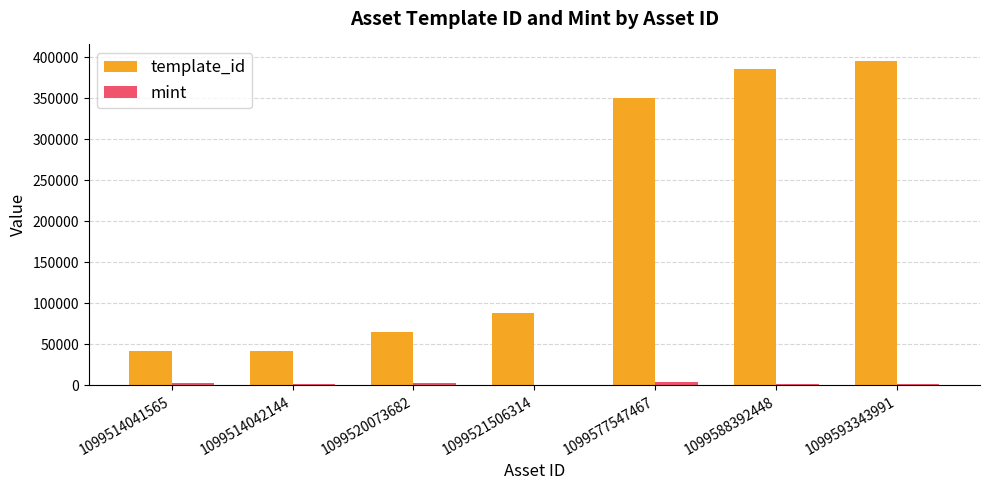

Between 1099577547467 and 1099593343991, which series saw the biggest shift?

template_id